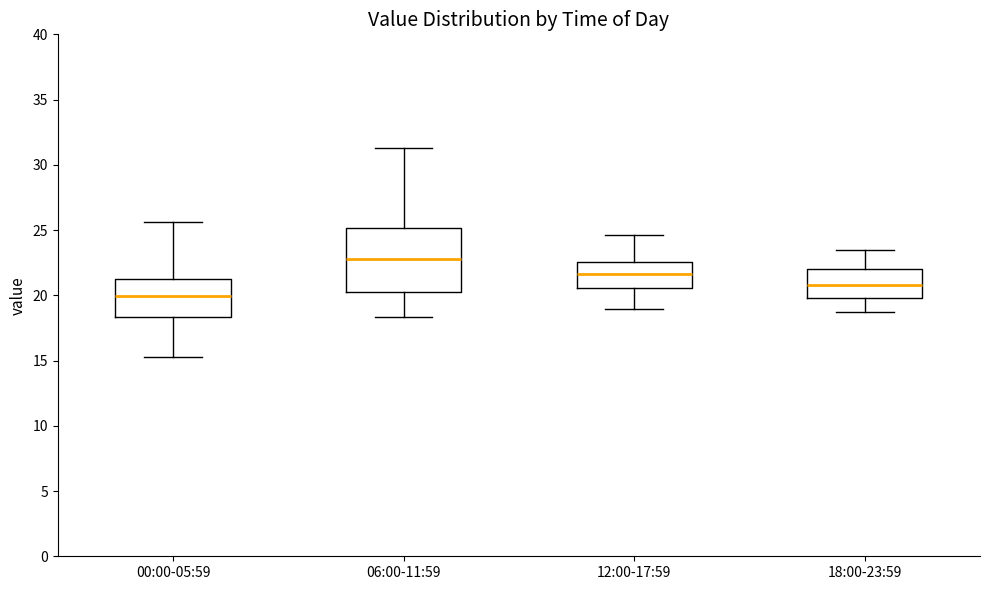

Where does the upper whisker of the box for 00:00-05:59 end on the y-axis? The values are not printed on the chart, so give them approximately, as read against the axis.

25.5